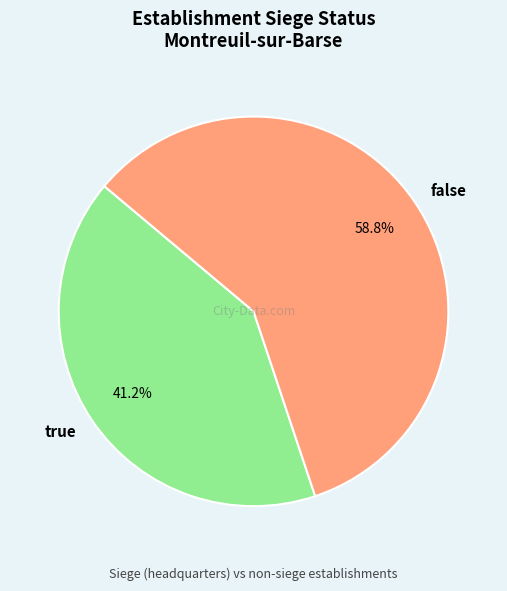

The false slice represents 59% of the pie. True or false?

True